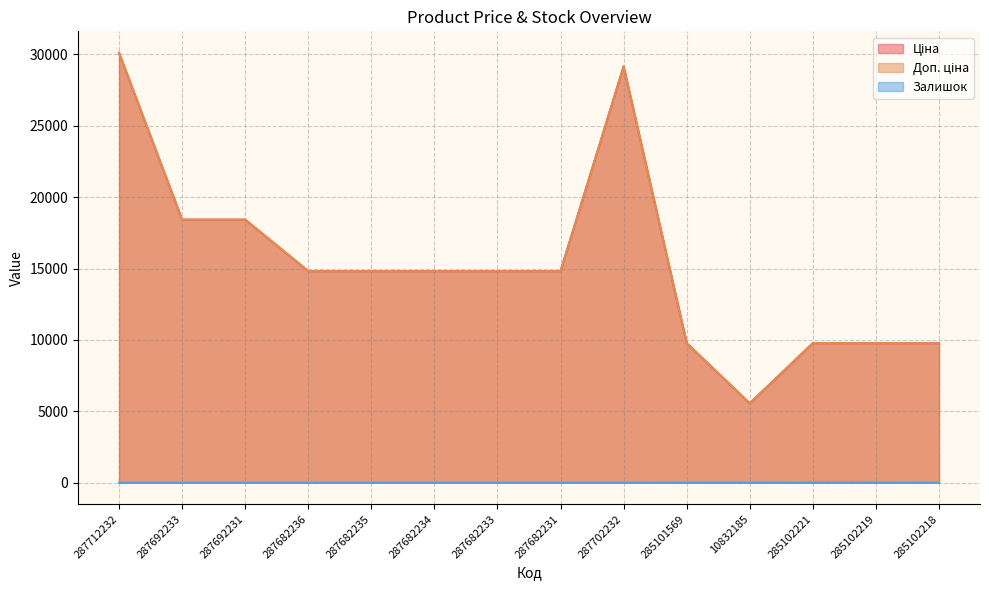

Reading left to right, transcribe all the data shown in this chart.

Ціна: 30102.8	18420.9	18420.9	14817.6	14817.6	14817.6	14817.6	14817.6	29152.3	9775.5	5560.3	9775.5	9775.5	9775.5
Доп. ціна: 30102.8	18420.9	18420.9	14817.6	14817.6	14817.6	14817.6	14817.6	29152.3	9775.5	5560.3	9775.5	9775.5	9775.5
Залишок: 0.0	0.0	0.0	0.0	0.0	0.0	0.0	0.0	0.0	7.0	6.0	11.0	11.0	3.0